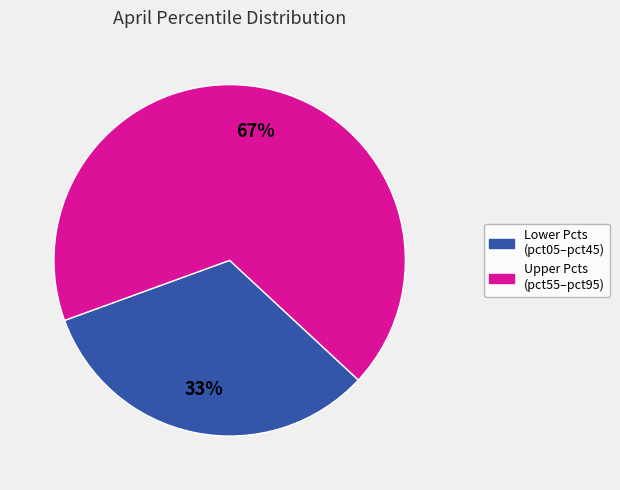

Is there any slice that represents more than half of the pie?

Yes